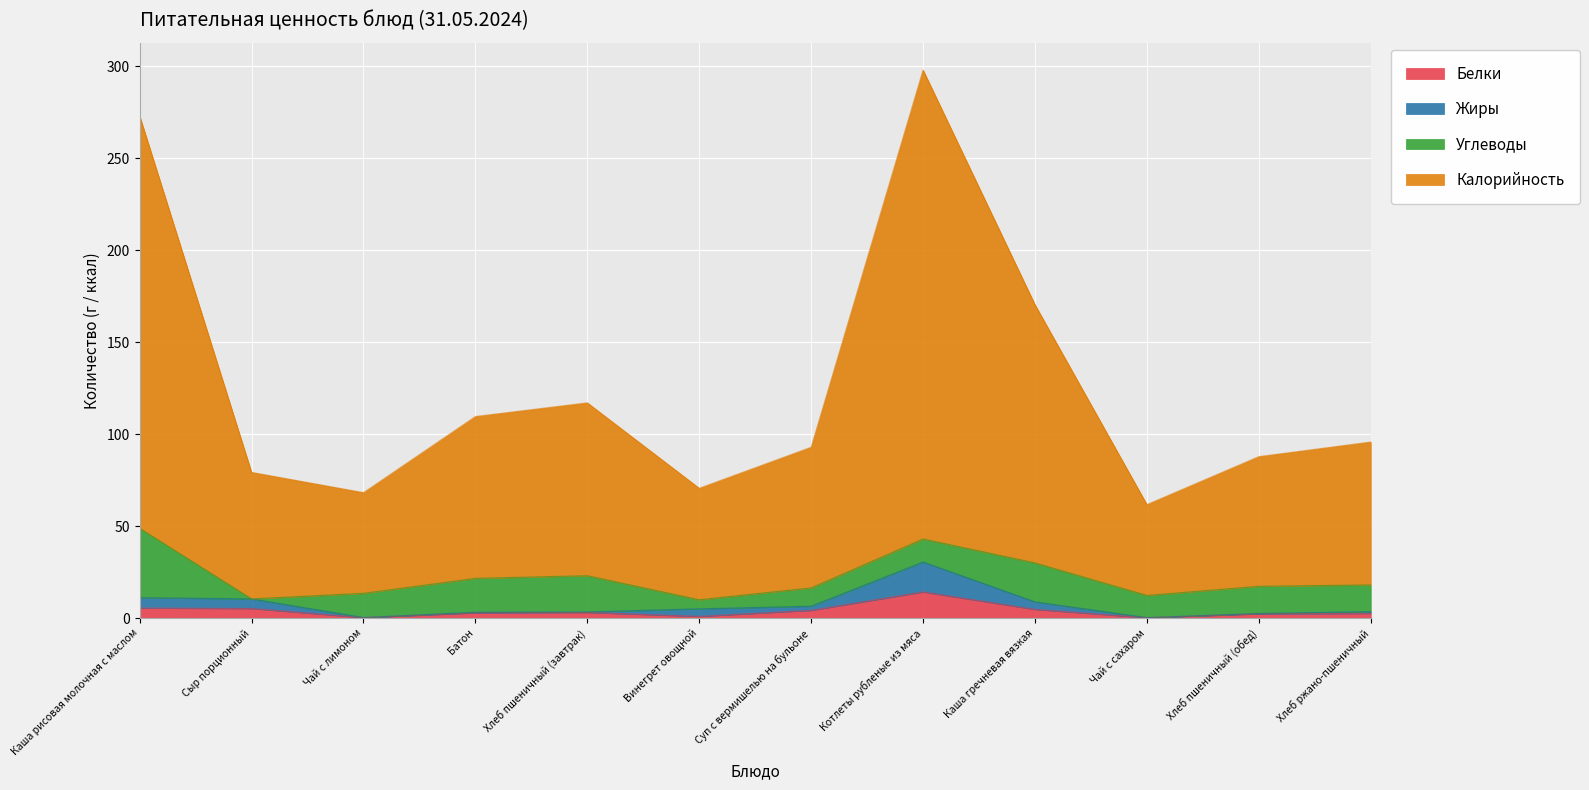

Which category has the highest value in the Белки series?

Котлеты рубленые из мяса